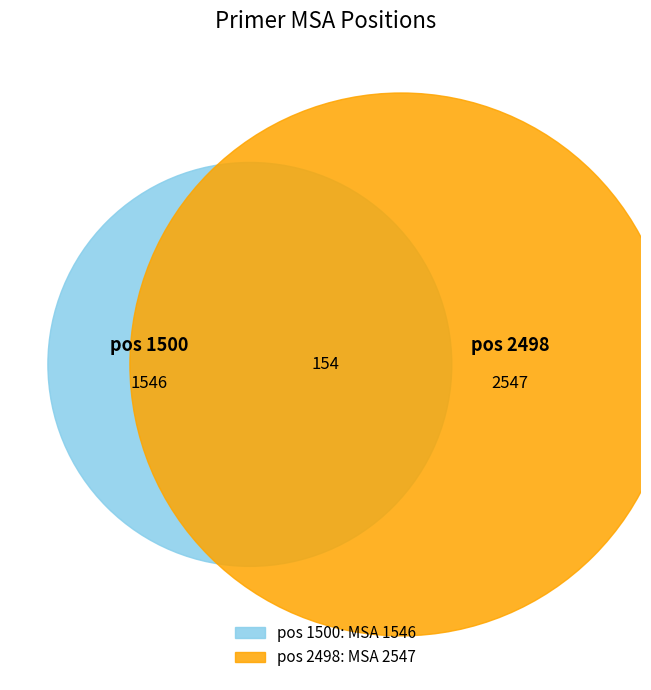

Is there a majority slice in this chart?

Yes